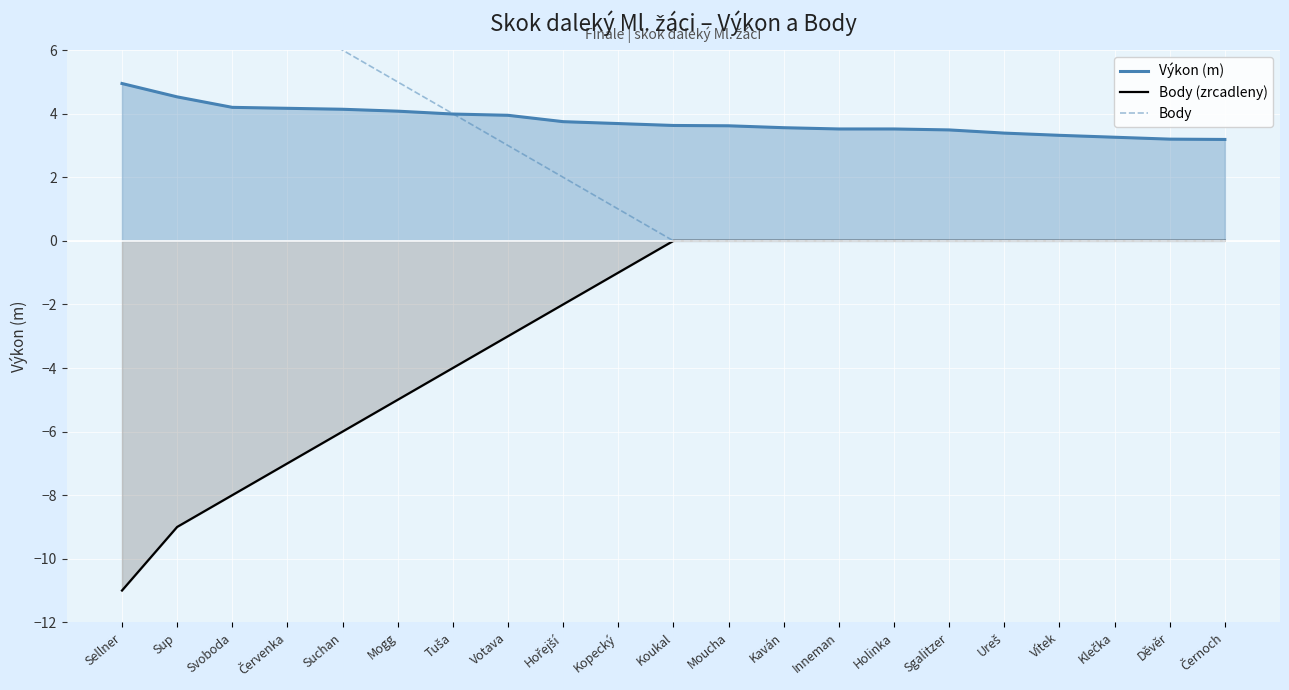

Which series ends up on top after the final intersection of Výkon (m) and Body?

Výkon (m)